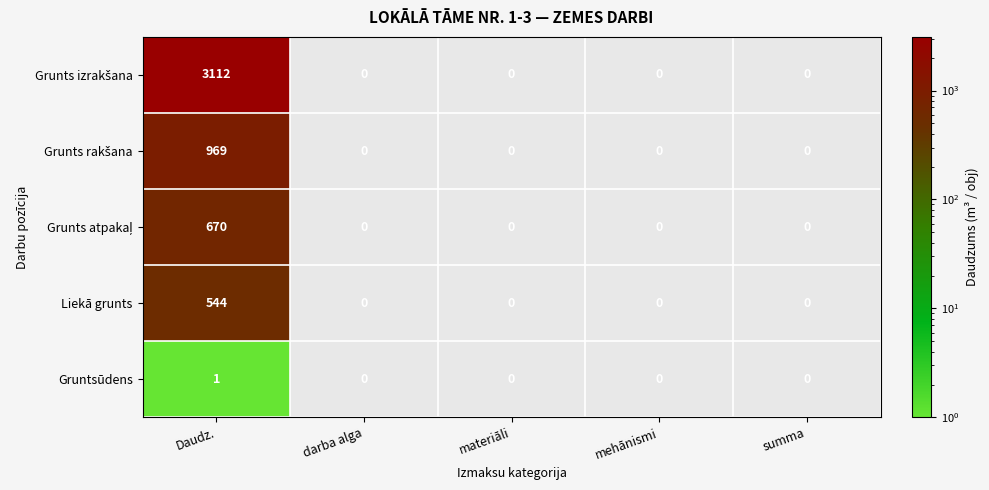

At which category is the sum across all series the highest?

Daudz.